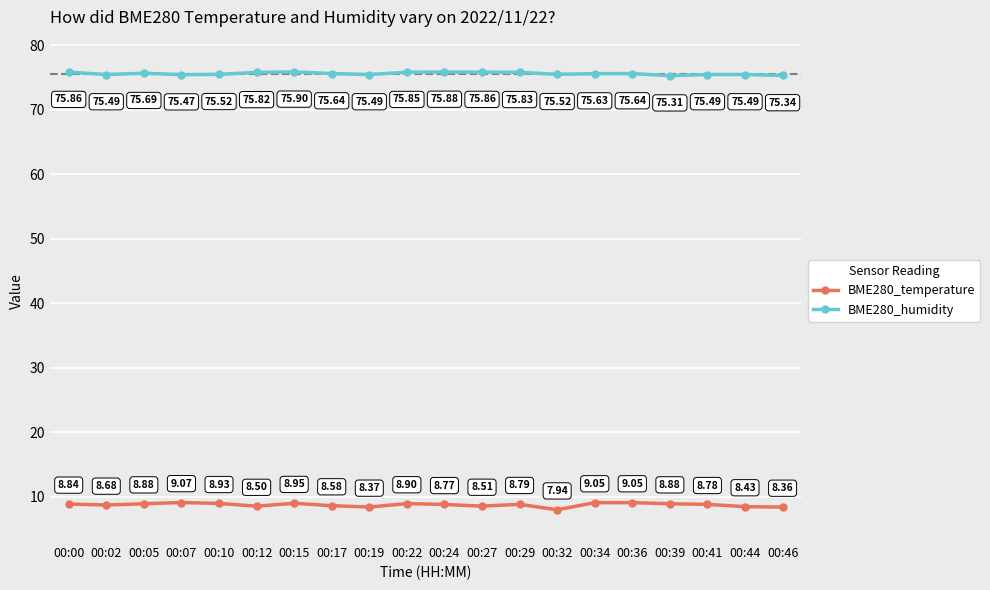

What is the average value of the BME280_humidity series?

75.6